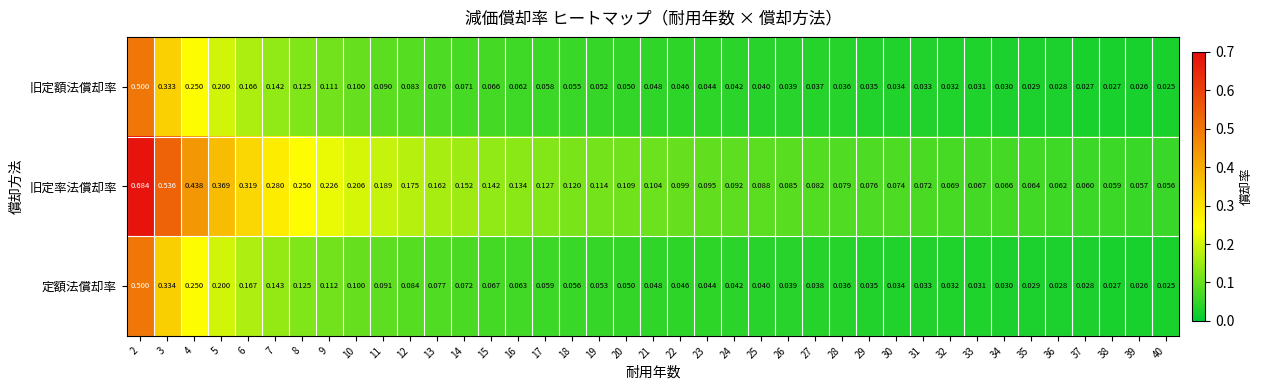

Rank the series at 11 from lowest to highest value.

旧定額法償却率, 定額法償却率, 旧定率法償却率